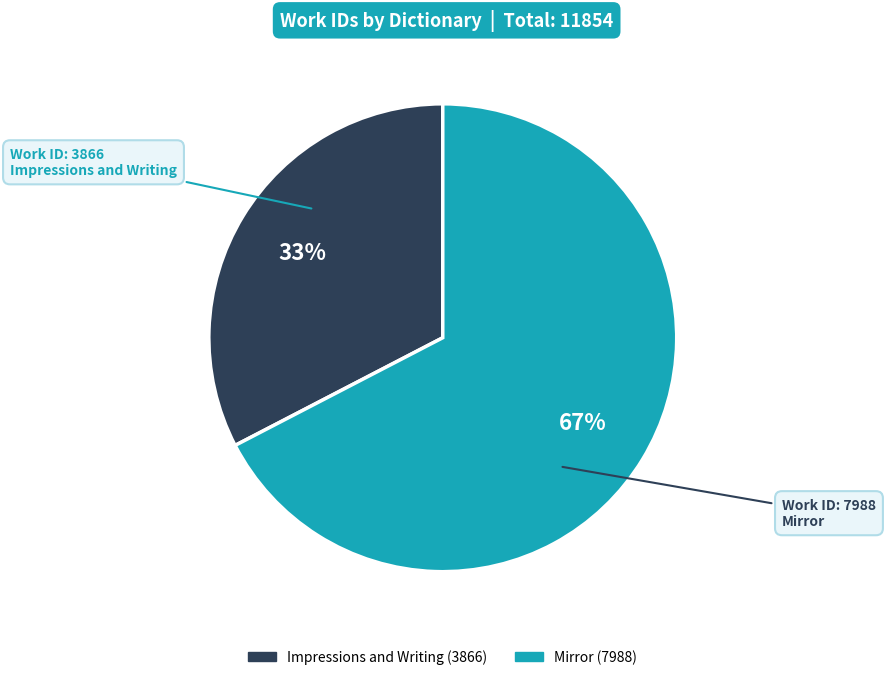

Is the sum of Mirror and Impressions and Writing greater than half?

Yes